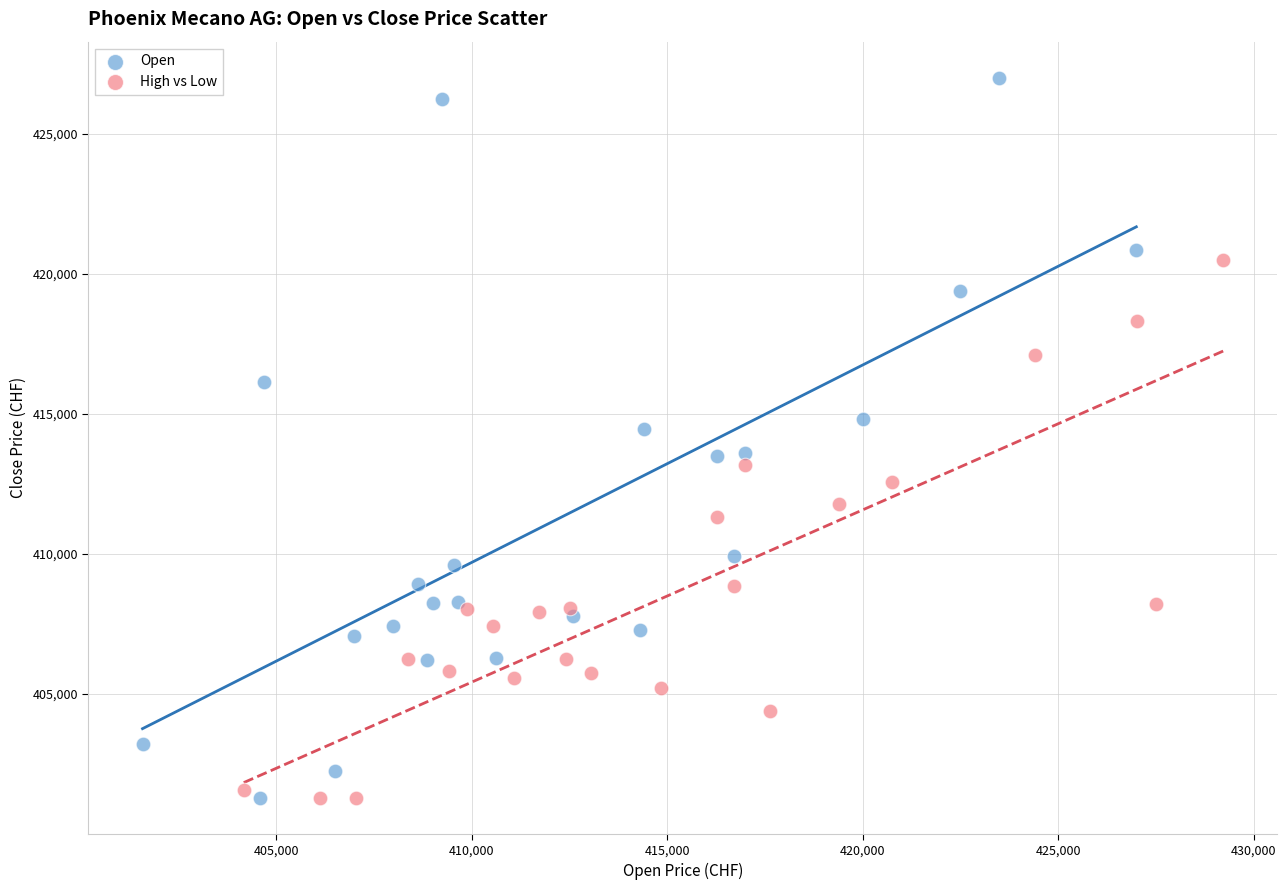

Which series contains the highest Y value?

Open